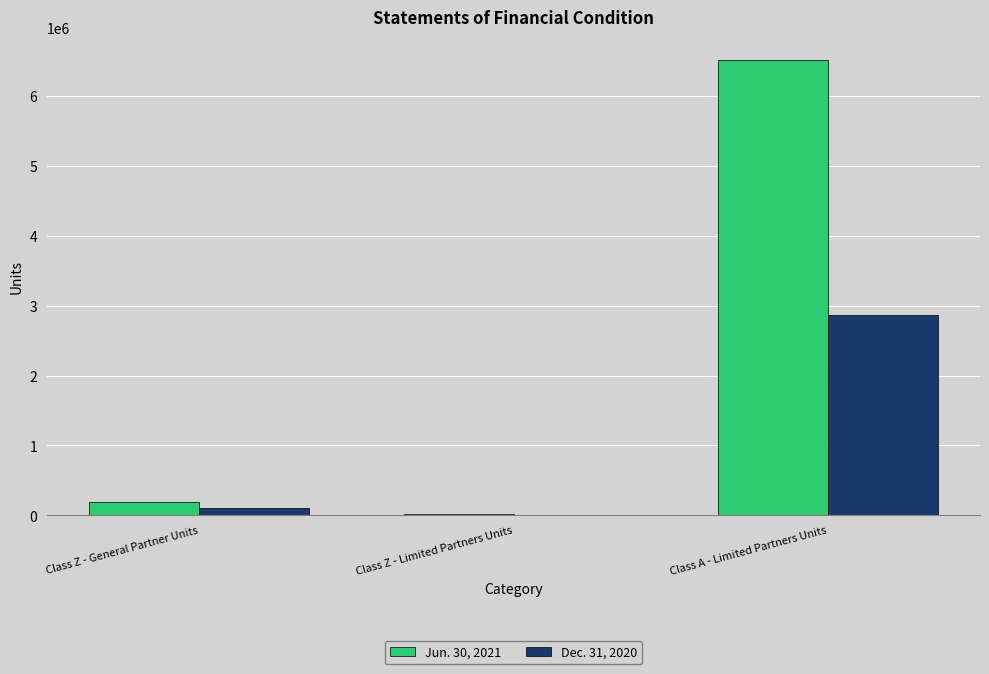

The value of Jun. 30, 2021 at Class A - Limited Partners Units is 6519302.4. True or false?

True